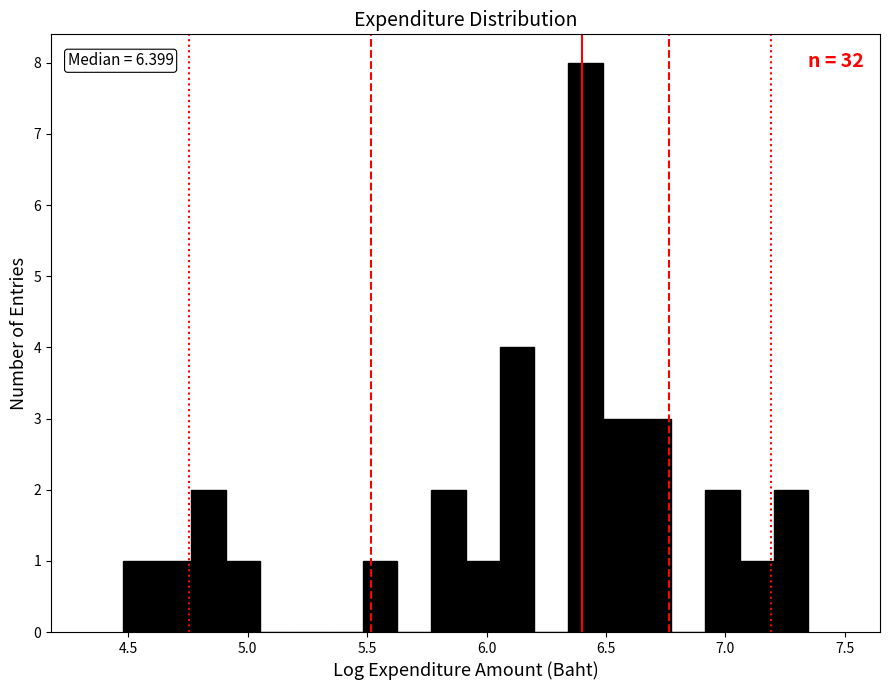

Around what value on the x-axis is the tallest bar? Give the approximate position of its centre, as read against the axis.

6.40